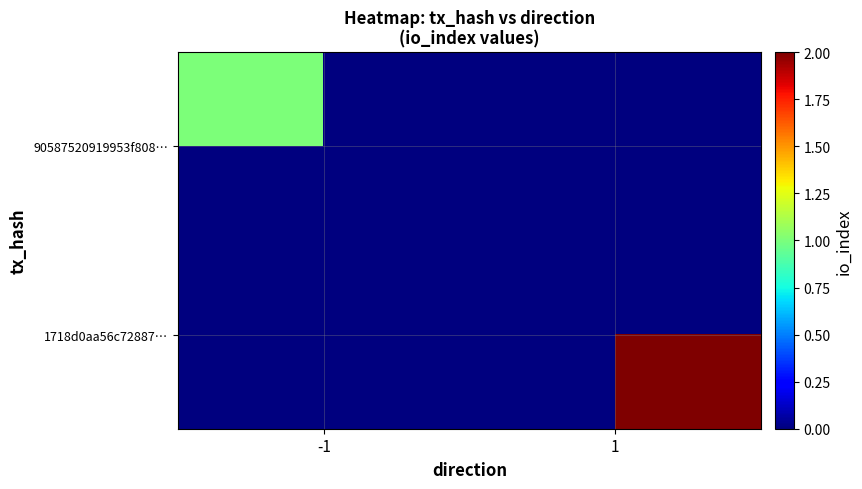

At which label does 1718d0aa56c72887… reach its minimum?

-1